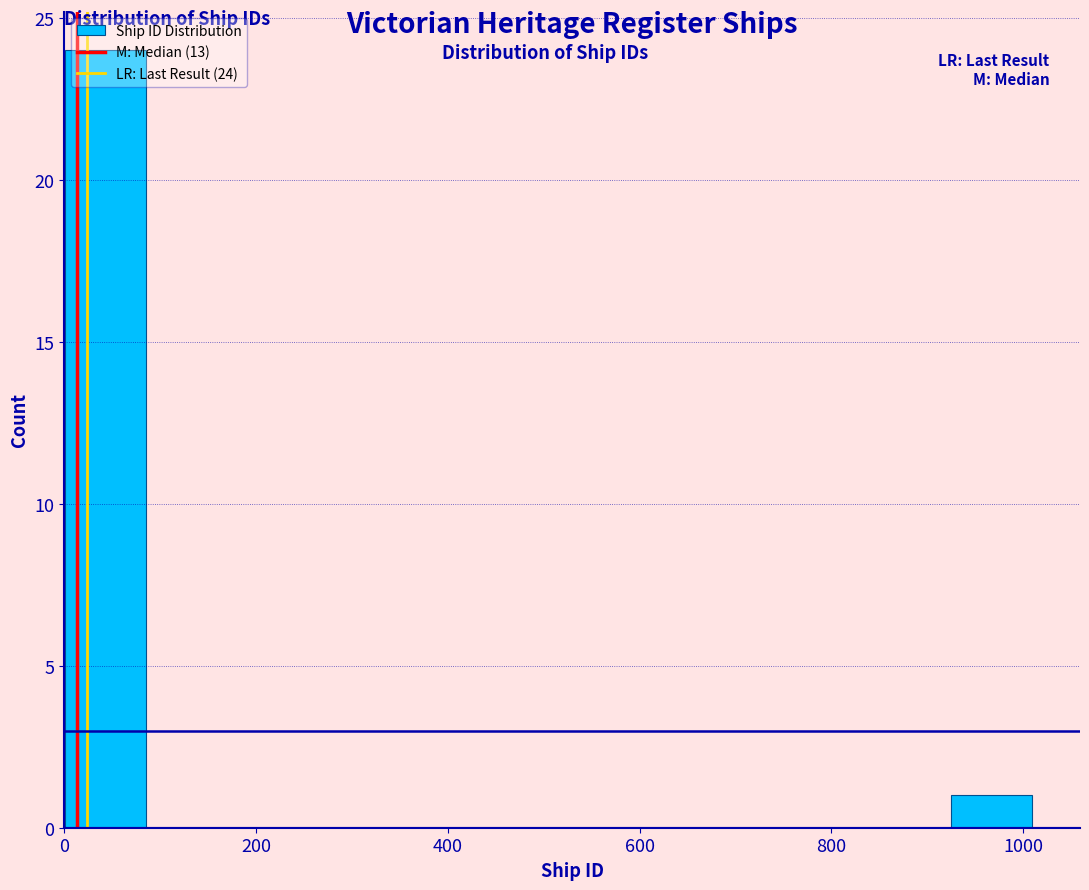

Over which range of the x-axis is the bar tallest?

0 to 80